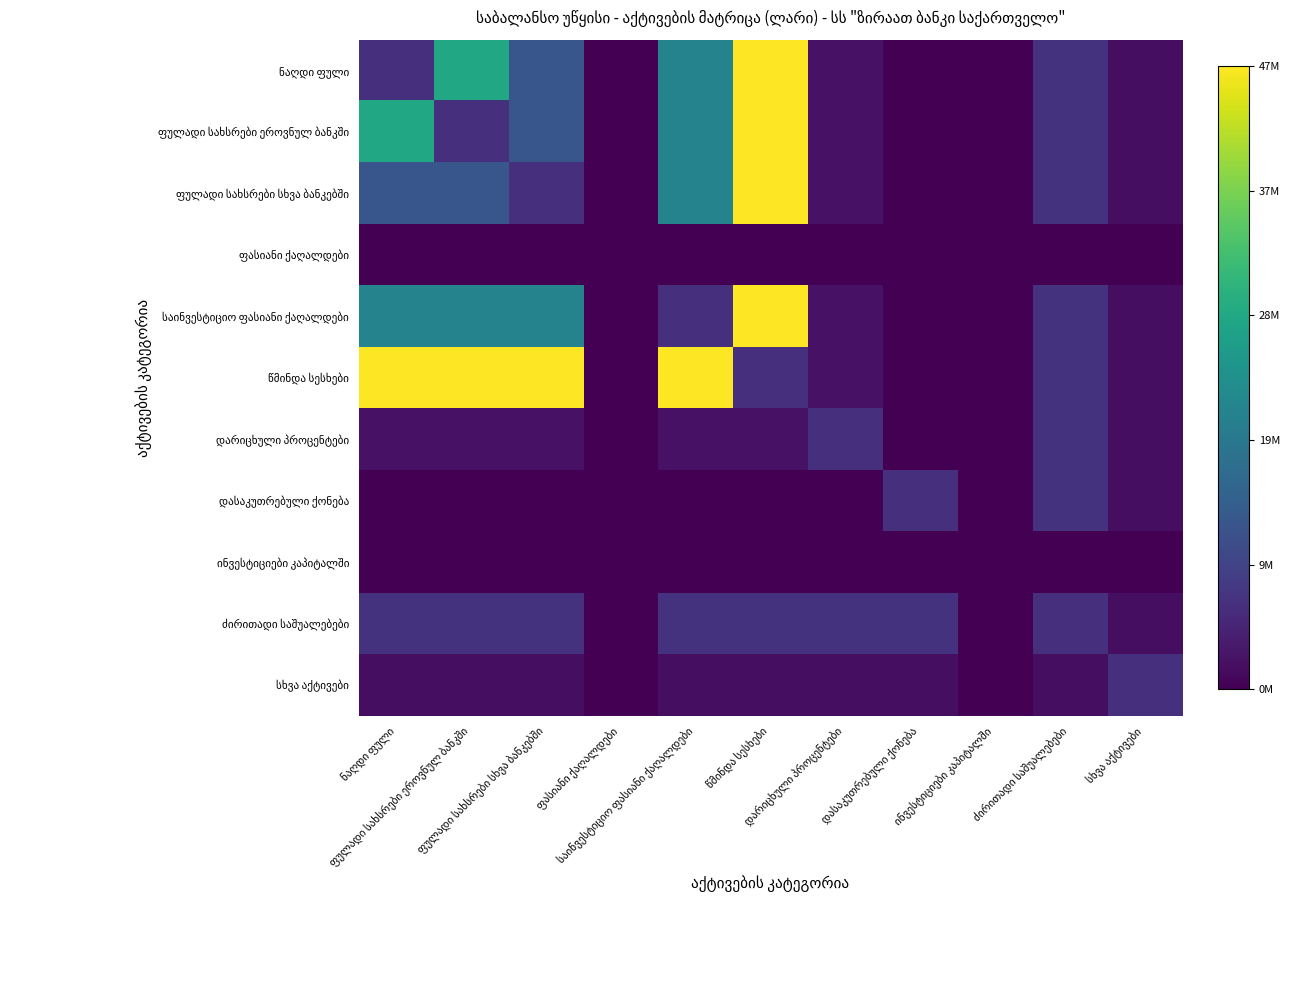

Rank the categories by სხვა აქტივები value from lowest to highest.

ფასიანი ქაღალდები, ინვესტიციები კაპიტალში, ნაღდი ფული, ფულადი სახსრები ეროვნულ ბანკში, ფულადი სახსრები სხვა ბანკებში, საინვესტიციო ფასიანი ქაღალდები, წმინდა სესხები, დარიცხული პროცენტები, დასაკუთრებული ქონება, ძირითადი საშუალებები, სხვა აქტივები